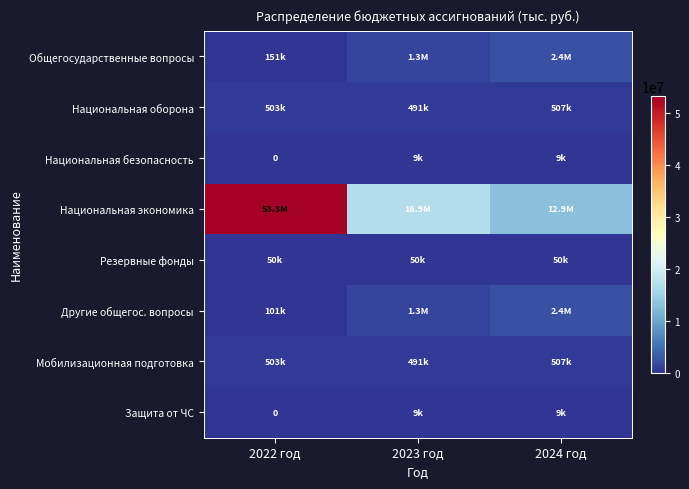

List the labels in order of Другие общегос. вопросы value, smallest first.

2022 год, 2023 год, 2024 год